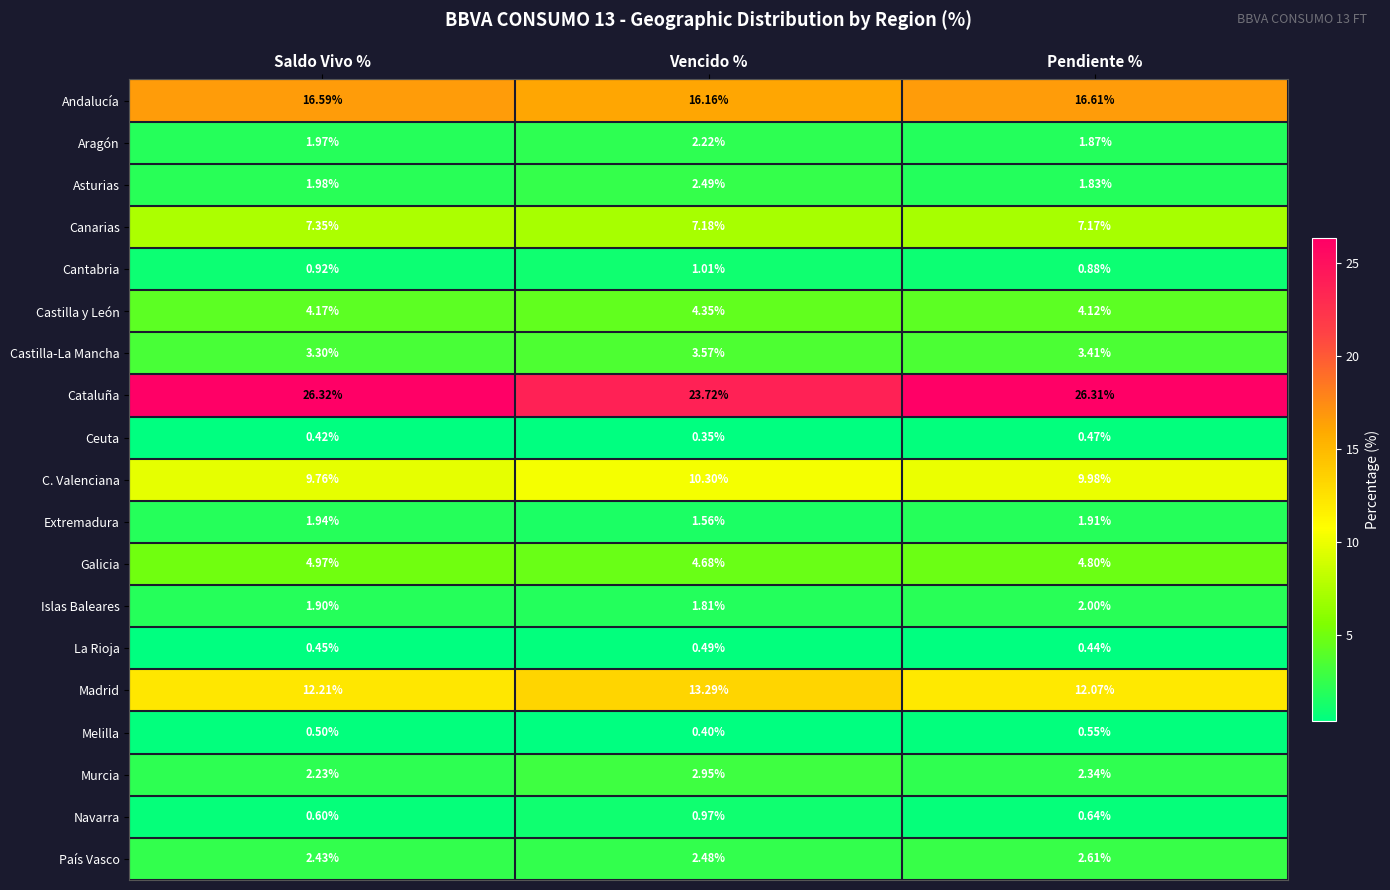

What is the total value across all series at Pendiente %?

100.0